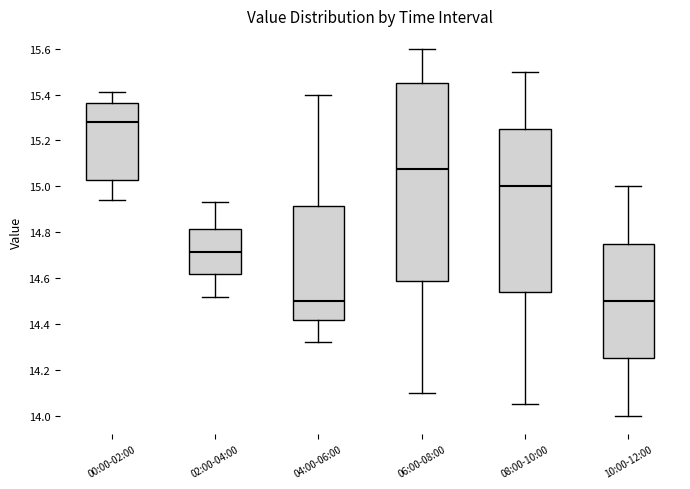

Reading left to right, transcribe this box plot: for each box, give where its median line is, the range the box spans, and where its two whiskers end, as read against the y-axis. The values are not printed on the chart, so give them approximately, as read against the axis.

00:00-02:00: median 15.28, box 15.02 to 15.36, whiskers 14.94 to 15.42
02:00-04:00: median 14.72, box 14.62 to 14.82, whiskers 14.52 to 14.94
04:00-06:00: median 14.50, box 14.42 to 14.92, whiskers 14.32 to 15.40
06:00-08:00: median 15.08, box 14.58 to 15.46, whiskers 14.10 to 15.60
08:00-10:00: median 15.00, box 14.54 to 15.26, whiskers 14.06 to 15.50
10:00-12:00: median 14.50, box 14.26 to 14.76, whiskers 14.00 to 15.00